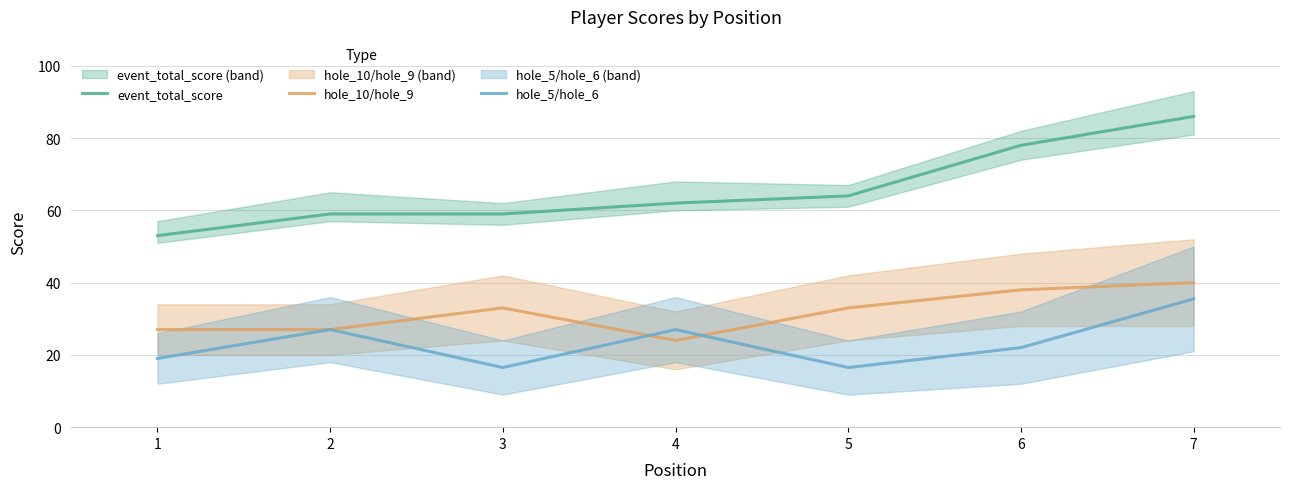

How many lines are shown in the chart?

3